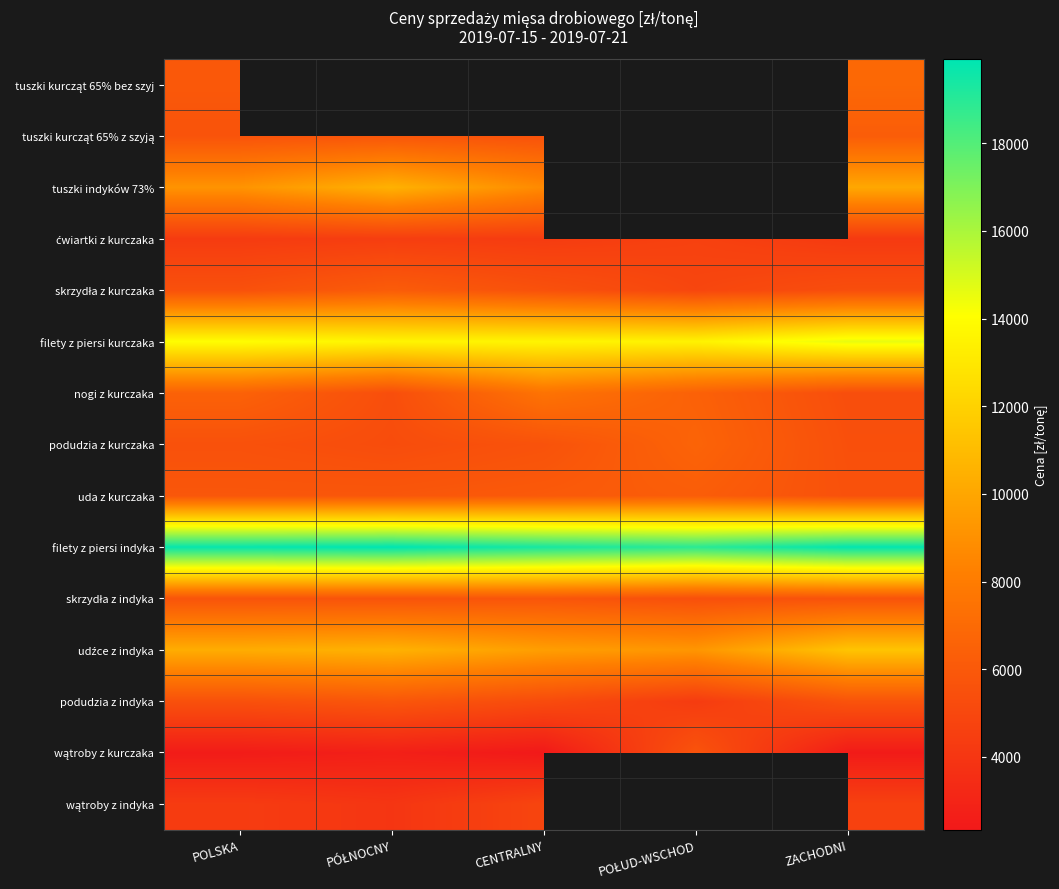

What is the difference between the highest and lowest values at ZACHODNI?

17380.9